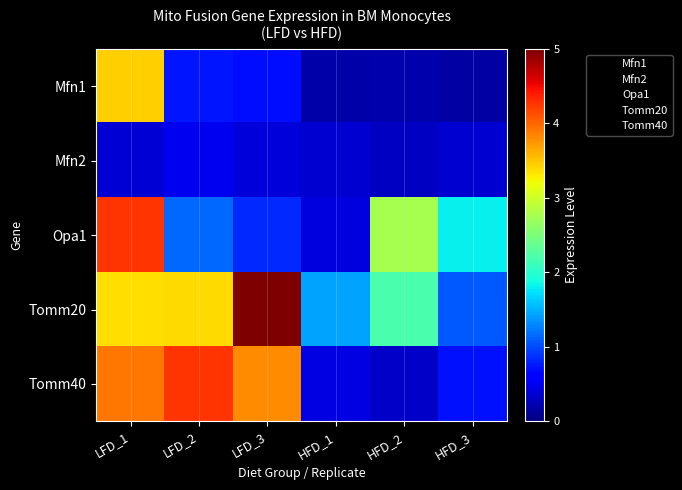

List the series in order of their peak value, lowest first.

Mfn2, Mfn1, Tomm40, Opa1, Tomm20